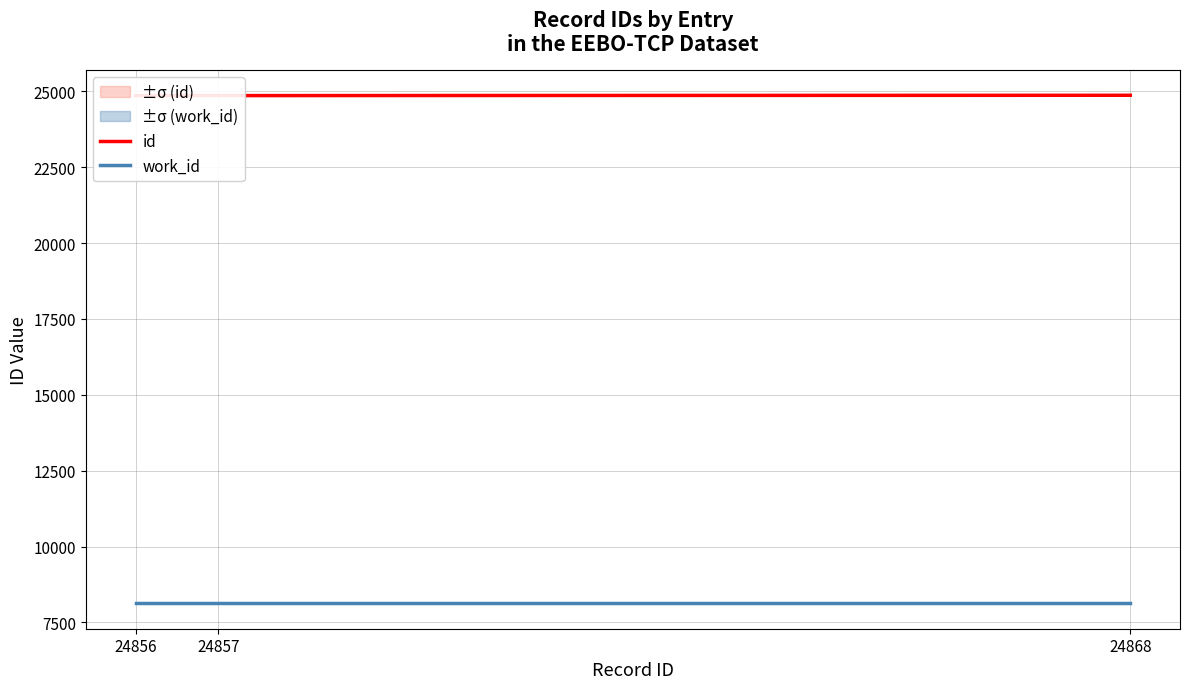

At which label does work_id reach its minimum?

24856